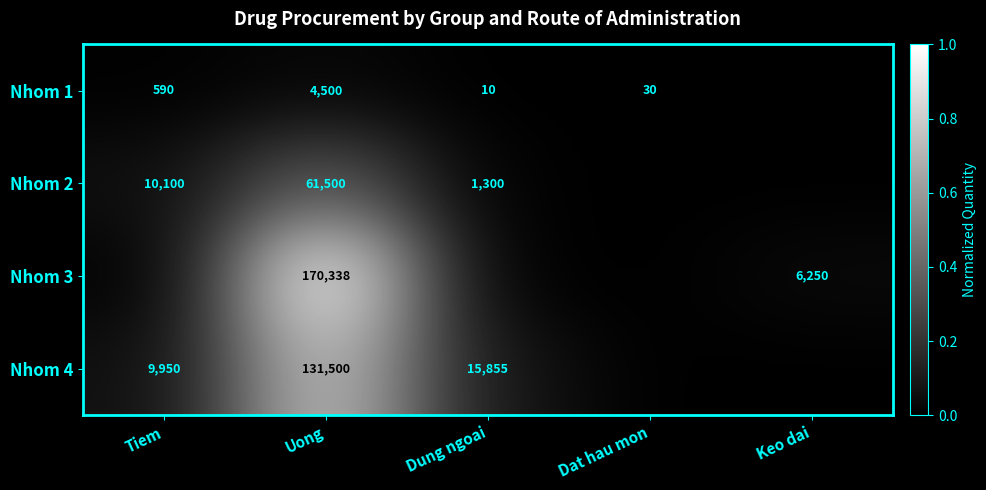

At Uong, list the series in order from largest to smallest.

Nhom 3, Nhom 4, Nhom 2, Nhom 1